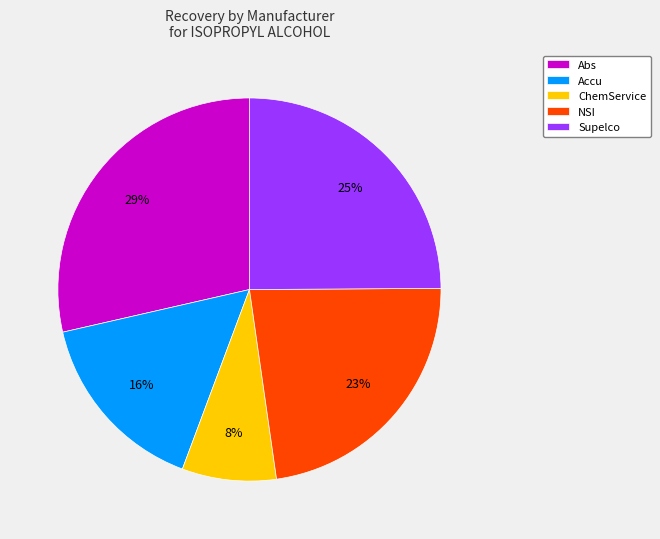

To the nearest percent, what portion does NSI represent?

23%